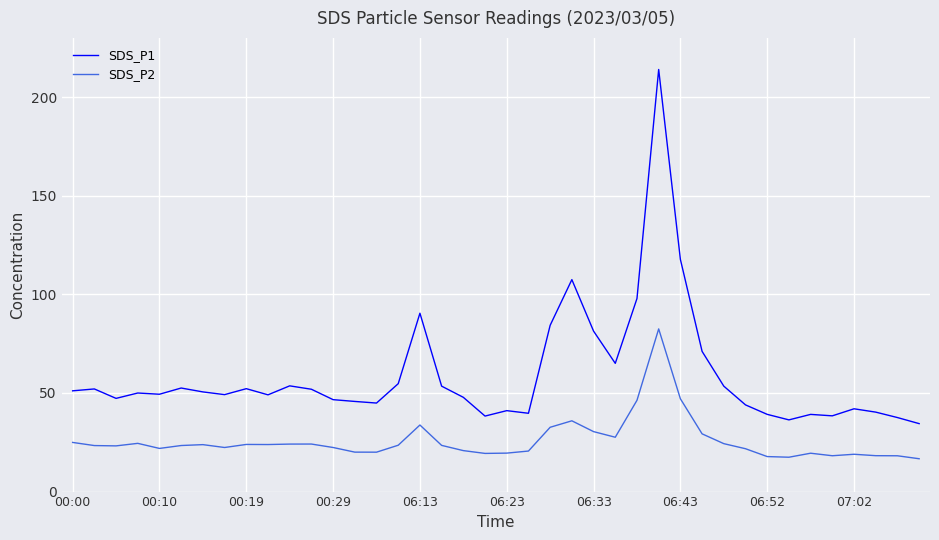

Rank the series by their average value, from lowest to highest.

SDS_P2, SDS_P1